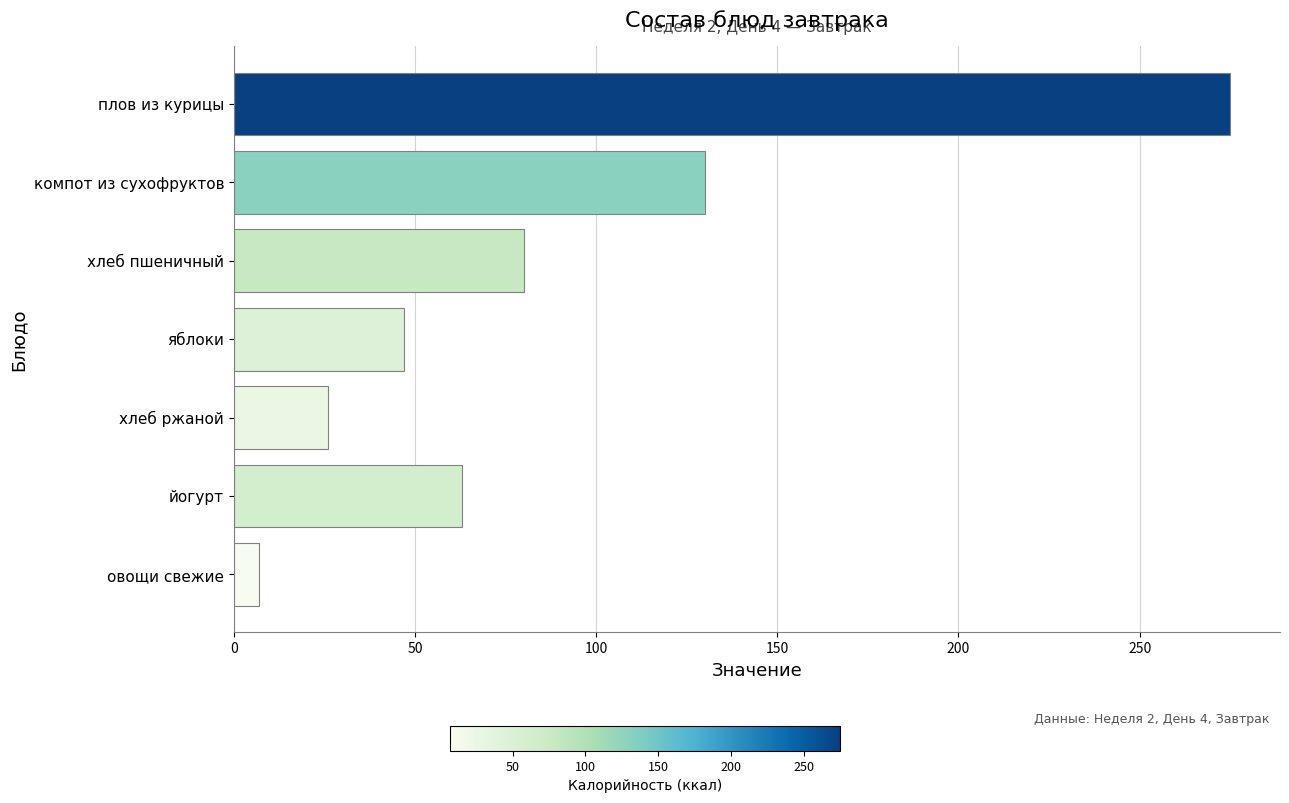

The value at плов из курицы is 275. True or false?

True